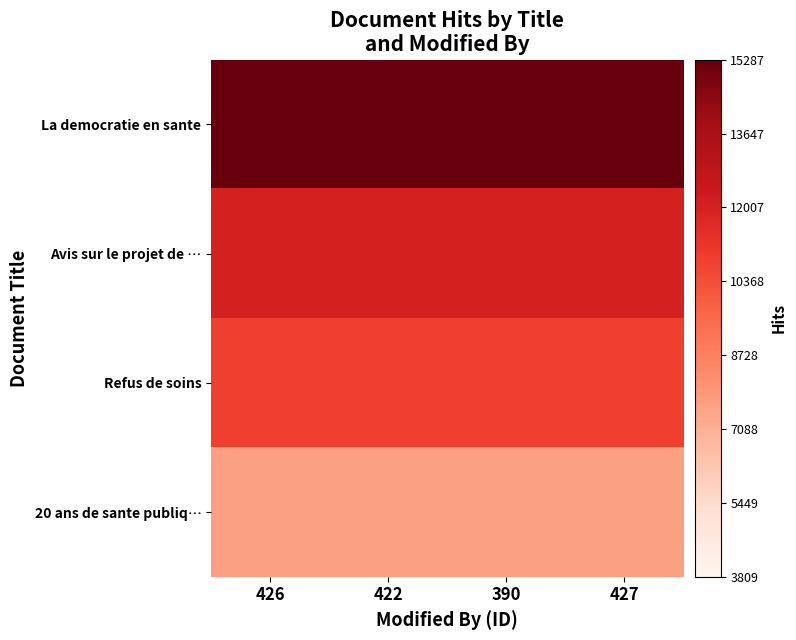

Reading left to right, what are all the values shown in this chart?

La democratie en sante: 426=15287	422=15287	390=15287	427=15287
Avis sur le projet de …: 426=12042	422=12042	390=12042	427=12042
Refus de soins: 426=10816	422=10816	390=10816	427=10816
20 ans de sante publiq…: 426=7619	422=7619	390=7619	427=7619